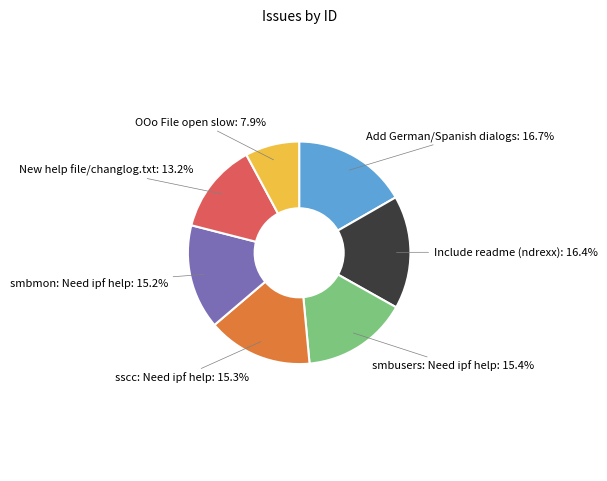

Approximately how many times larger is the value at Add German/Spanish dialogs compared to New help file/changlog.txt?

1.3